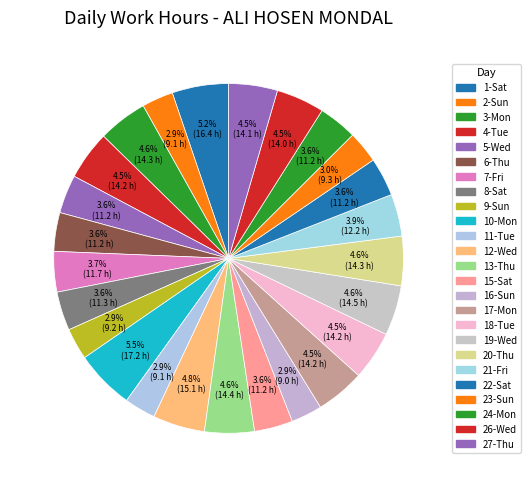

Which slice is the smallest?

16-Sun